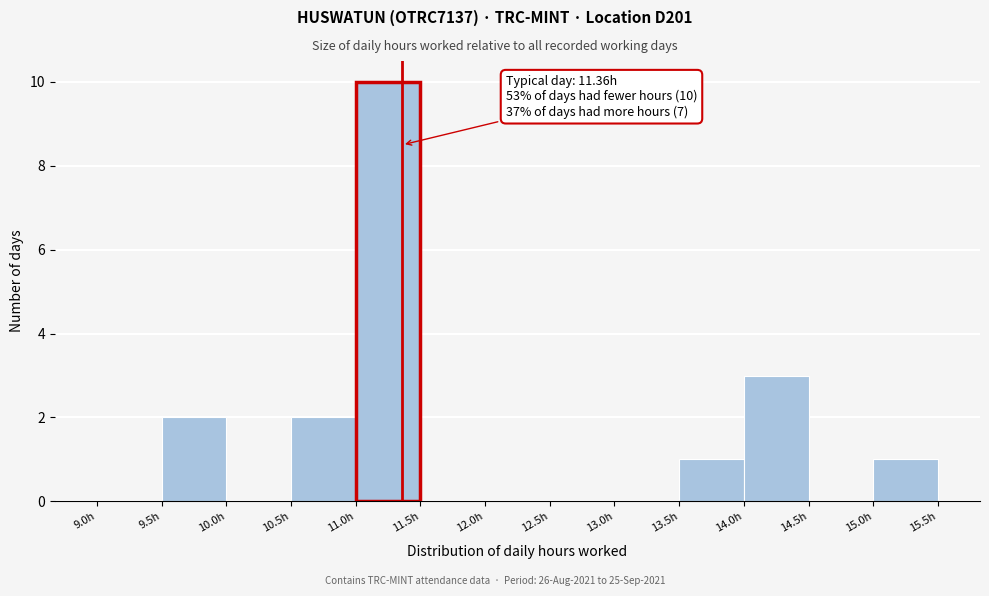

Which range on the x-axis has the tallest bar?

11.0 to 11.5